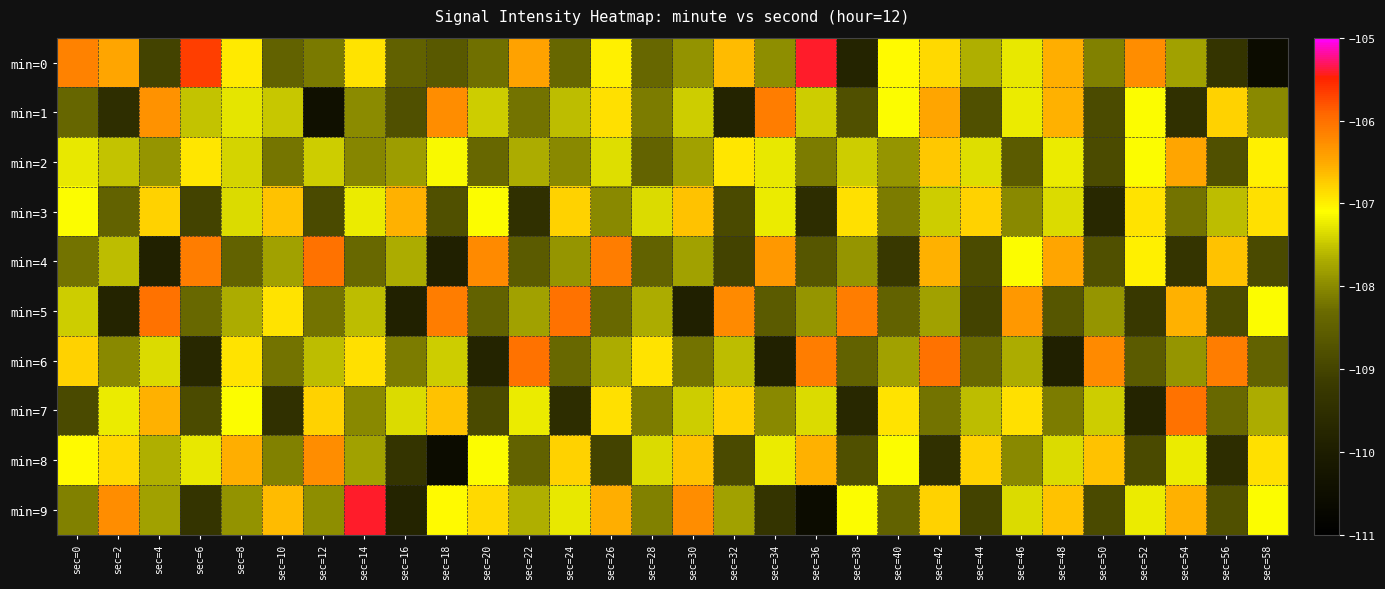

At which category does the chart reach its minimum across all series?

sec=58